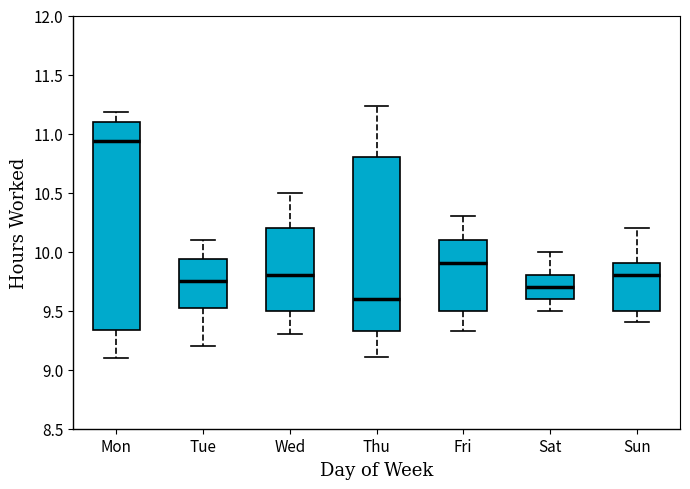

Reading left to right, transcribe this box plot: for each box, give where its median line is, the range the box spans, and where its two whiskers end, as read against the y-axis. The values are not printed on the chart, so give them approximately, as read against the axis.

Mon: median 10.95, box 9.35 to 11.10, whiskers 9.10 to 11.20
Tue: median 9.75, box 9.50 to 9.95, whiskers 9.20 to 10.10
Wed: median 9.80, box 9.50 to 10.20, whiskers 9.30 to 10.50
Thu: median 9.60, box 9.35 to 10.80, whiskers 9.10 to 11.25
Fri: median 9.90, box 9.50 to 10.10, whiskers 9.35 to 10.30
Sat: median 9.70, box 9.60 to 9.80, whiskers 9.50 to 10.00
Sun: median 9.80, box 9.50 to 9.90, whiskers 9.40 to 10.20